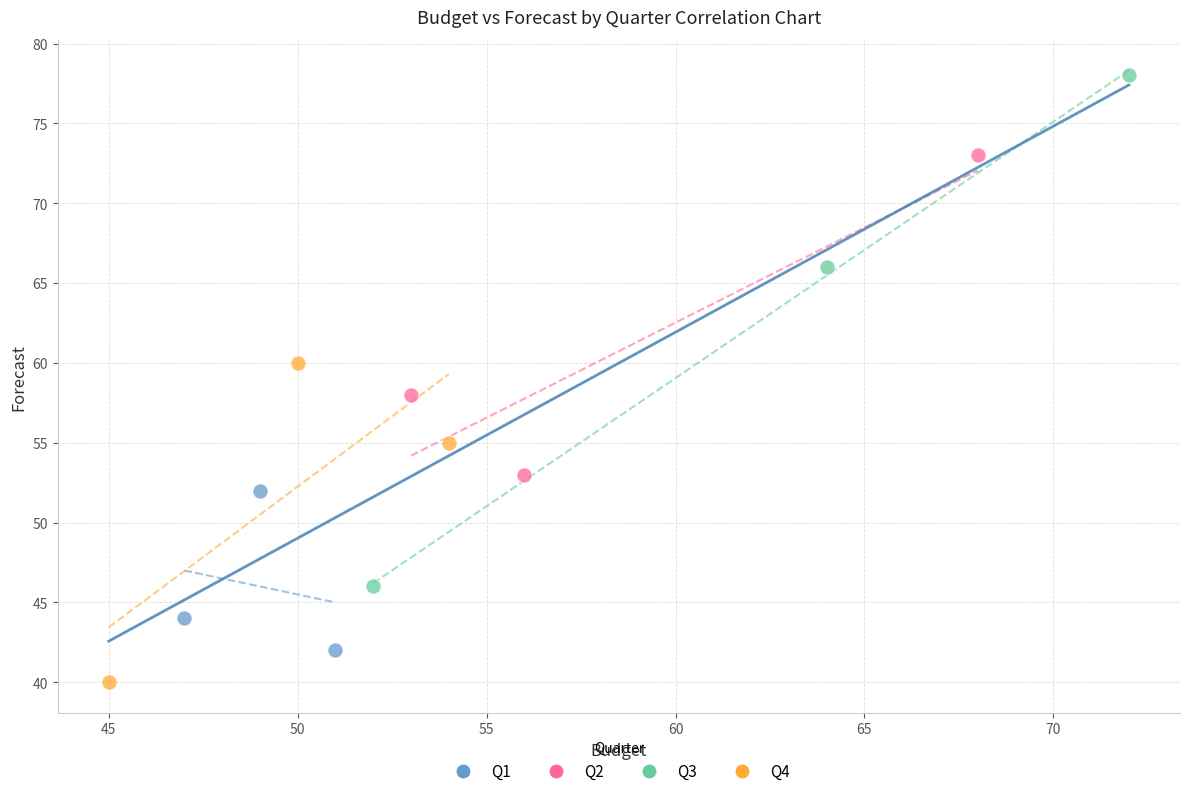

What are all the series names shown in the legend?

Q1, Q2, Q3, Q4